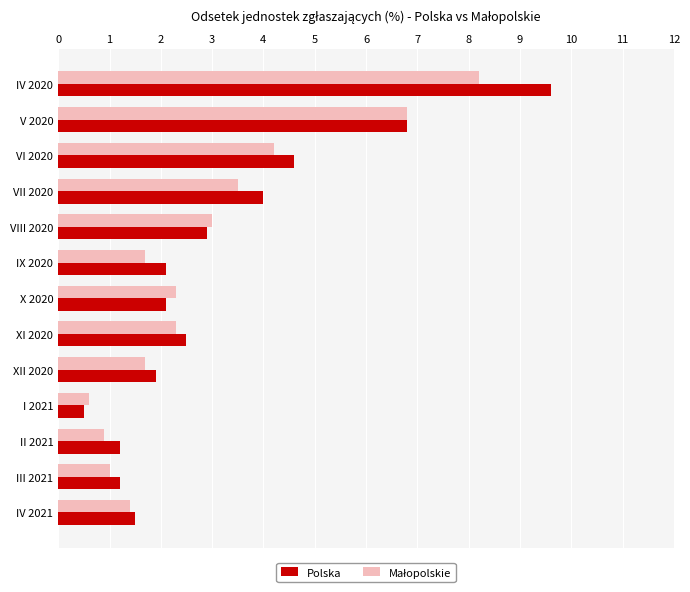

Which series has the widest spread of values?

Polska